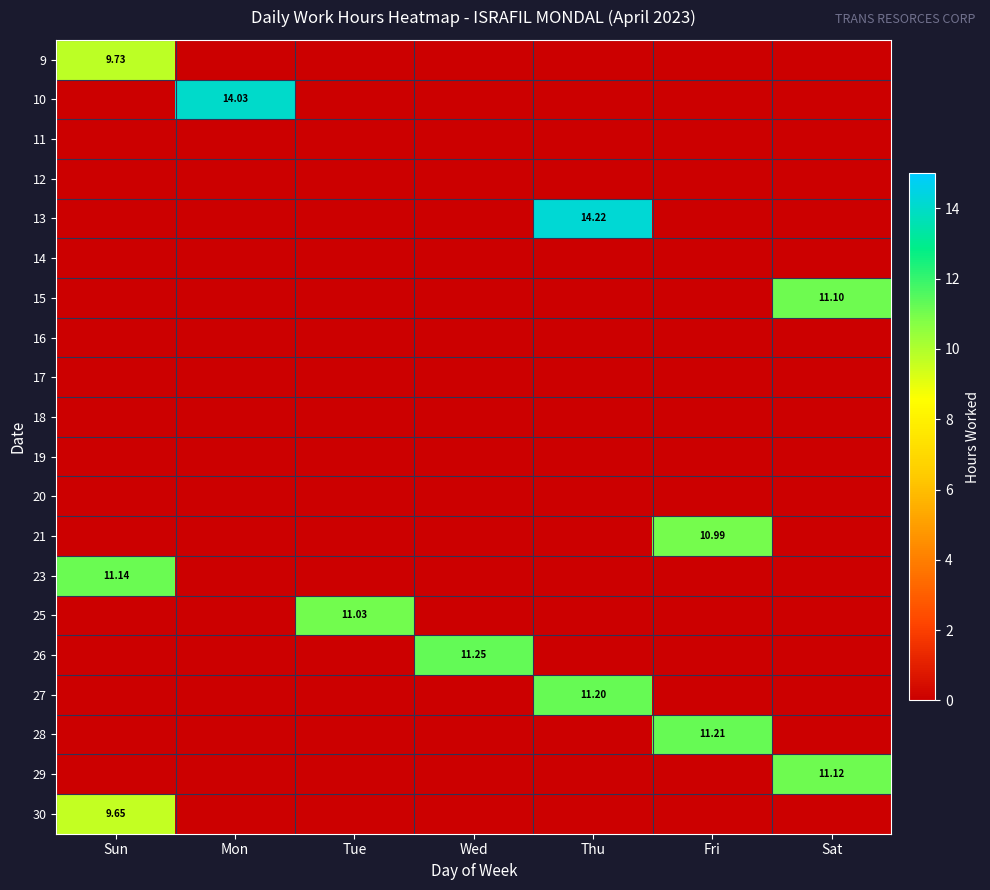

Which series has the largest total across all categories?

13